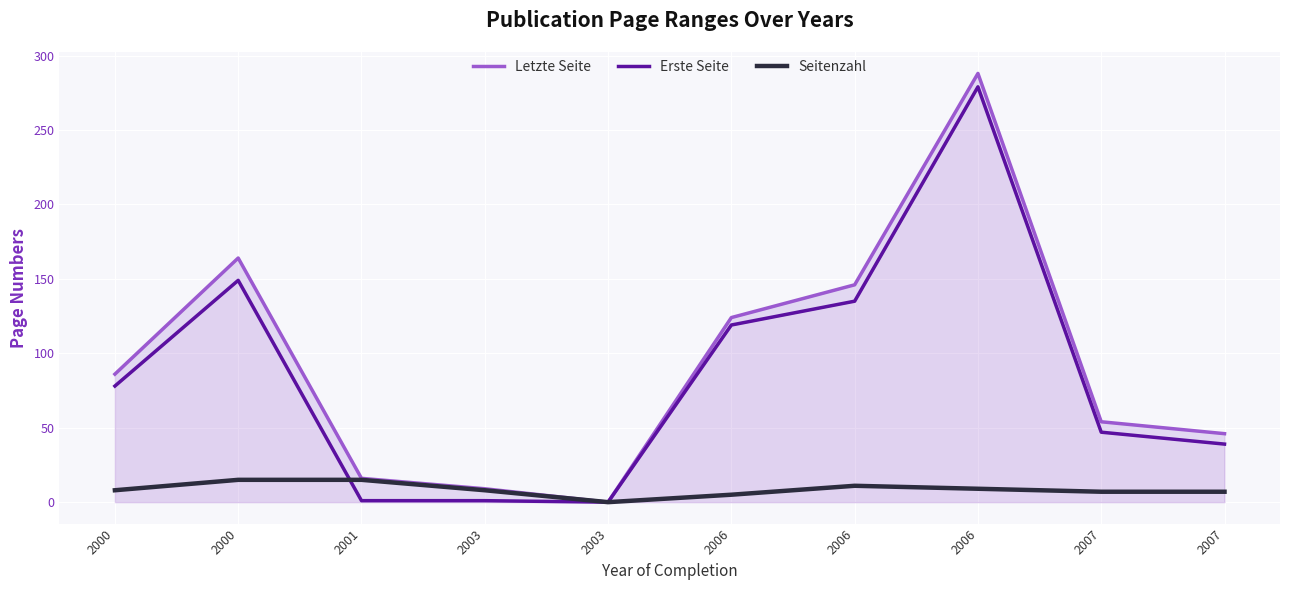

True or false: Letzte Seite and Erste Seite cross at least once.

False